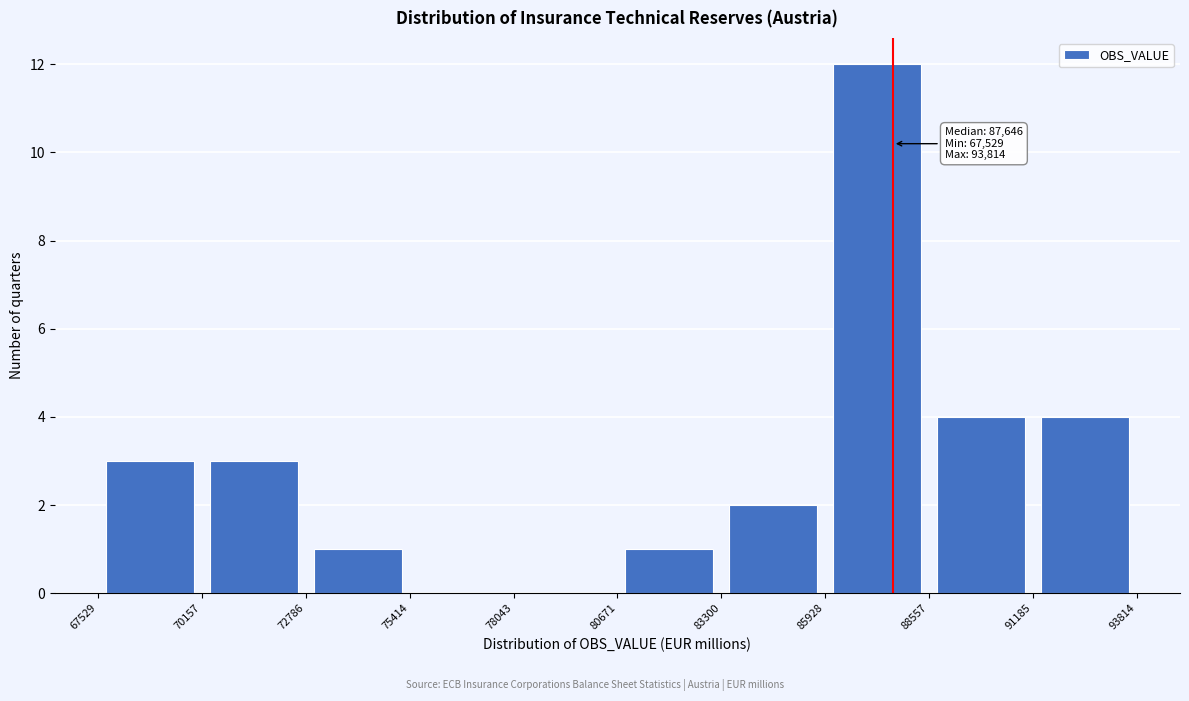

Which range on the x-axis has the tallest bar?

85928 to 88557